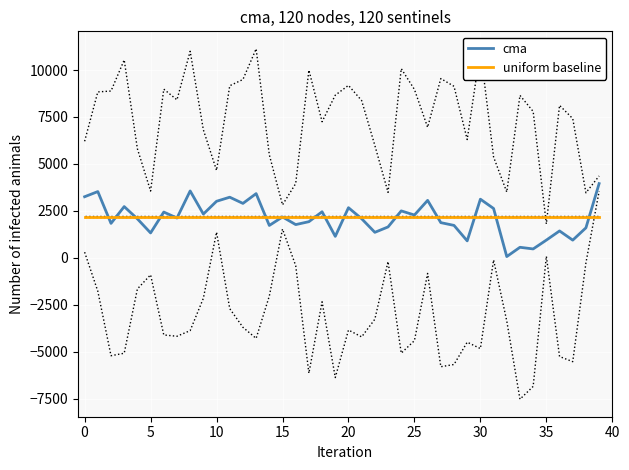

The uniform baseline series shows 2180.4 at 37. True or false?

True